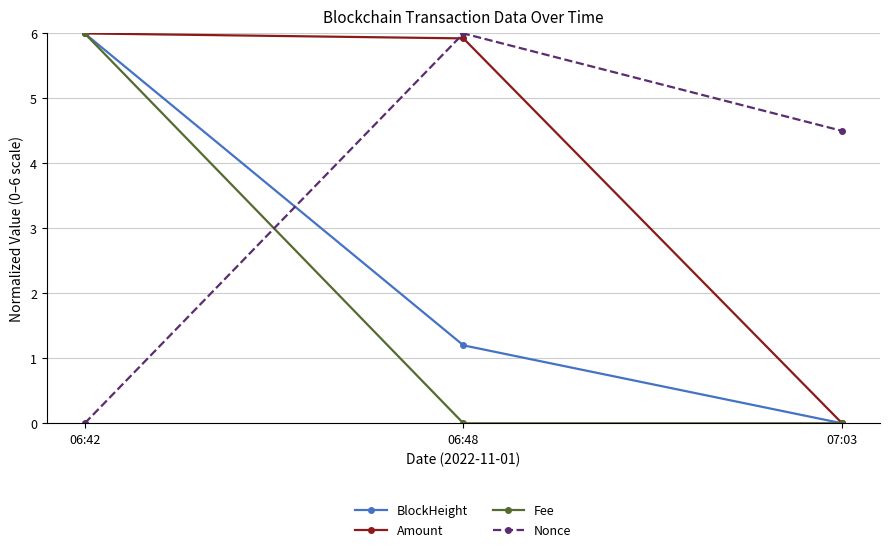

At which category is the sum across all series the highest?

06:42